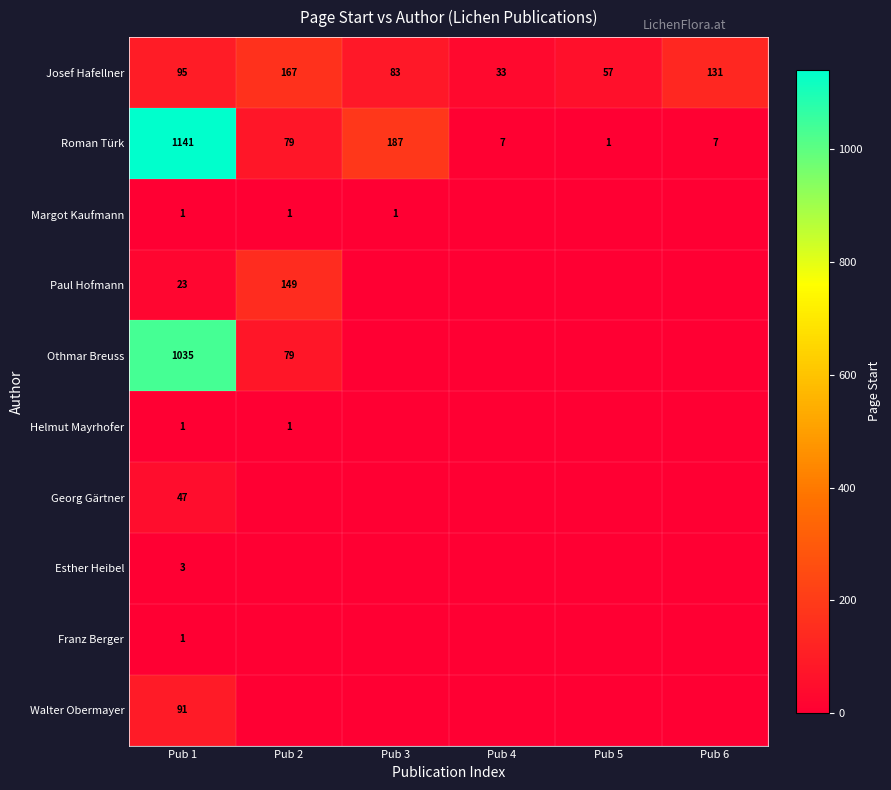

The Franz Berger series shows 1 at Pub 1. True or false?

True